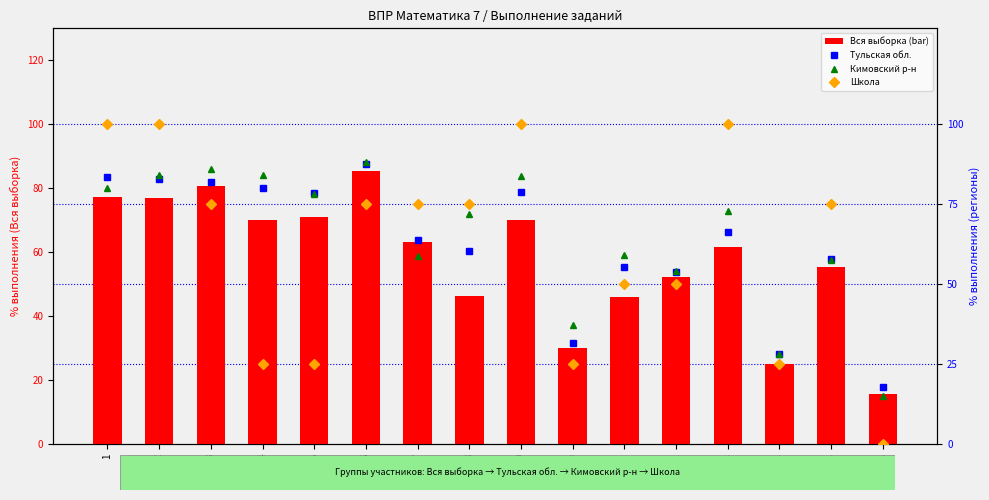

How many data points in Кимовский р-н are above 72?

8